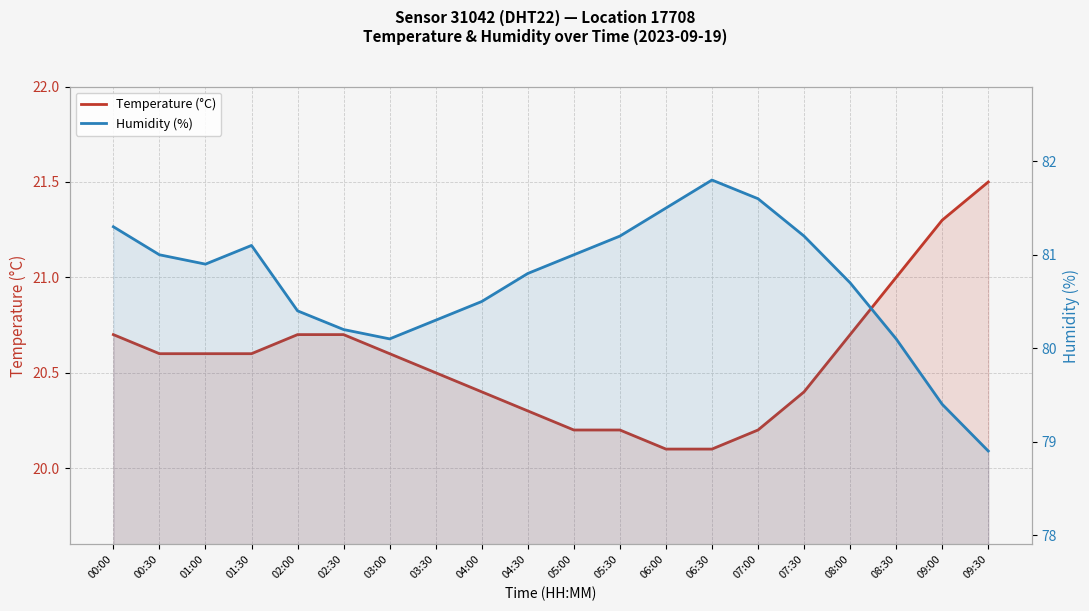

Which series has the largest range (max minus min)?

Humidity (%)